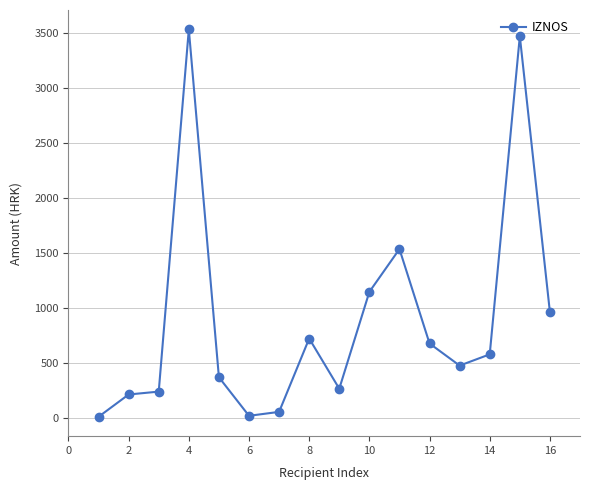

What is the maximum value shown in the chart?

3534.0